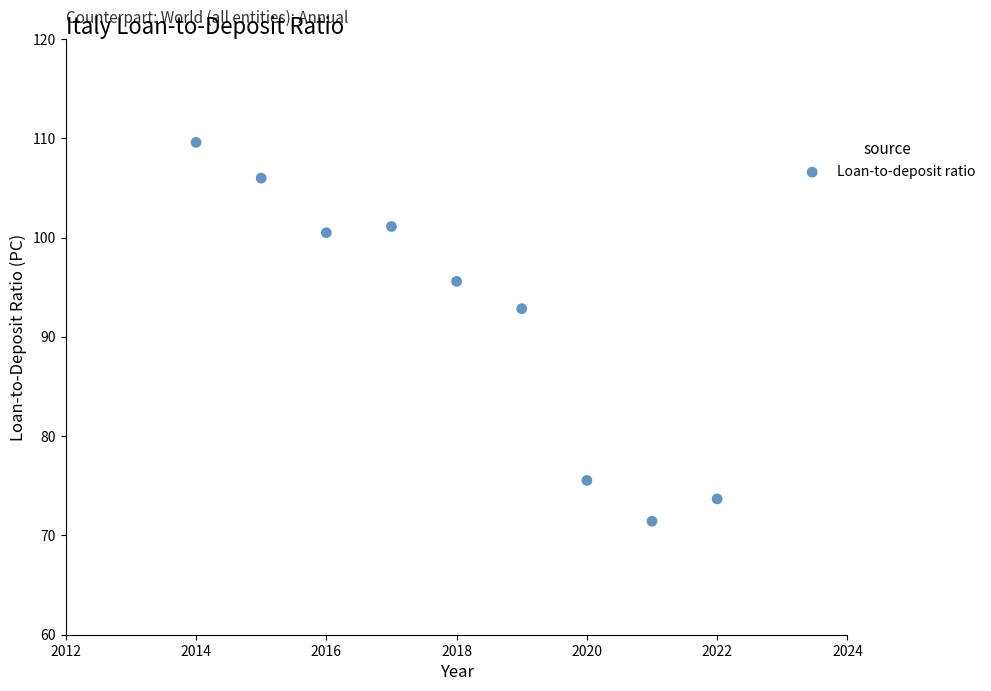

What Y value in the scatter plot is closest to 90?

92.8